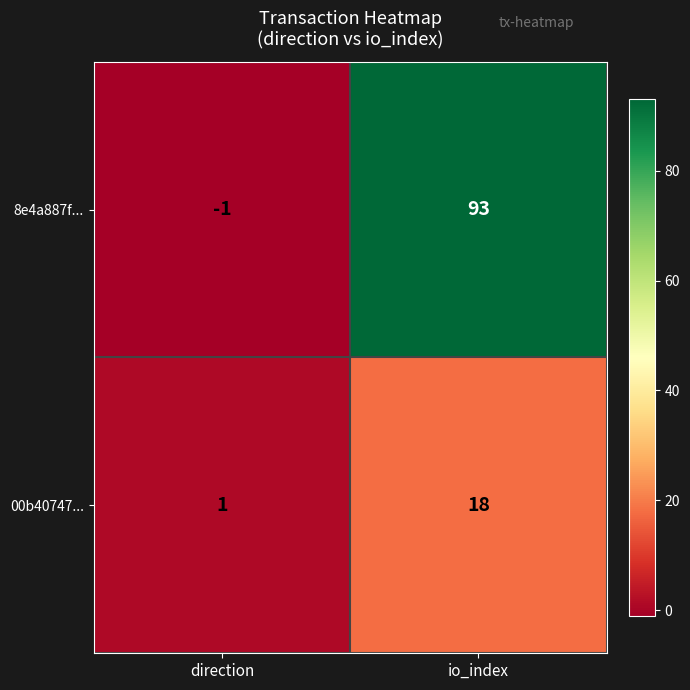

Reading left to right, extract all data points from this chart.

8e4a887f...: direction=-1	io_index=93
00b40747...: direction=1	io_index=18